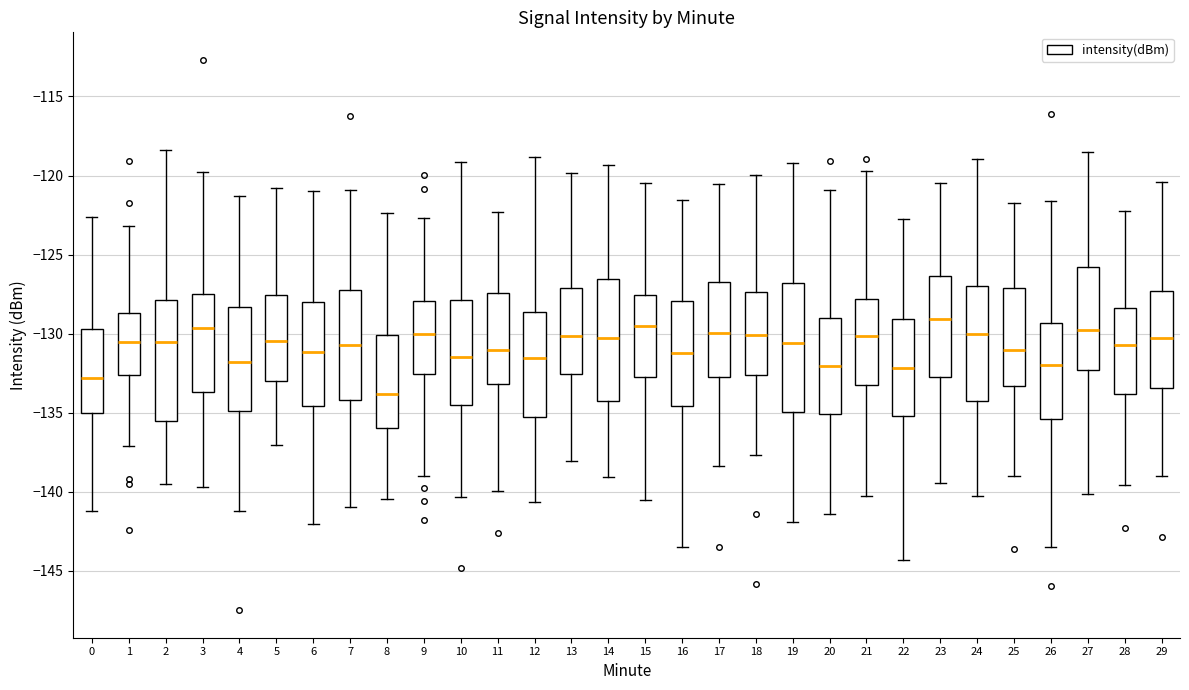

Reading left to right, transcribe this box plot: for each box, give where its median line is, the range the box spans, and where its two whiskers end, as read against the y-axis. The values are not printed on the chart, so give them approximately, as read against the axis.

0: median -133.0, box -135.0 to -129.5, whiskers -141.0 to -122.5
1: median -130.5, box -132.5 to -128.5, whiskers -137.0 to -123.0
2: median -130.5, box -135.5 to -128.0, whiskers -139.5 to -118.5
3: median -129.5, box -133.5 to -127.5, whiskers -139.5 to -120.0
4: median -132.0, box -135.0 to -128.5, whiskers -141.0 to -121.5
5: median -130.5, box -133.0 to -127.5, whiskers -137.0 to -121.0
6: median -131.0, box -134.5 to -128.0, whiskers -142.0 to -121.0
7: median -131.0, box -134.0 to -127.0, whiskers -141.0 to -121.0
8: median -134.0, box -136.0 to -130.0, whiskers -140.5 to -122.5
9: median -130.0, box -132.5 to -128.0, whiskers -139.0 to -122.5
10: median -131.5, box -134.5 to -128.0, whiskers -140.5 to -119.0
11: median -131.0, box -133.0 to -127.5, whiskers -140.0 to -122.5
12: median -131.5, box -135.5 to -128.5, whiskers -140.5 to -119.0
13: median -130.0, box -132.5 to -127.0, whiskers -138.0 to -120.0
14: median -130.5, box -134.5 to -126.5, whiskers -139.0 to -119.5
15: median -129.5, box -133.0 to -127.5, whiskers -140.5 to -120.5
16: median -131.0, box -134.5 to -128.0, whiskers -143.5 to -121.5
17: median -130.0, box -132.5 to -127.0, whiskers -138.5 to -120.5
18: median -130.0, box -132.5 to -127.5, whiskers -137.5 to -120.0
19: median -130.5, box -135.0 to -127.0, whiskers -142.0 to -119.0
20: median -132.0, box -135.0 to -129.0, whiskers -141.5 to -121.0
21: median -130.0, box -133.5 to -128.0, whiskers -140.5 to -119.5
22: median -132.0, box -135.0 to -129.0, whiskers -144.5 to -123.0
23: median -129.0, box -133.0 to -126.5, whiskers -139.5 to -120.5
24: median -130.0, box -134.5 to -127.0, whiskers -140.5 to -119.0
25: median -131.0, box -133.5 to -127.0, whiskers -139.0 to -121.5
26: median -132.0, box -135.5 to -129.5, whiskers -143.5 to -121.5
27: median -130.0, box -132.5 to -126.0, whiskers -140.0 to -118.5
28: median -130.5, box -134.0 to -128.5, whiskers -139.5 to -122.0
29: median -130.5, box -133.5 to -127.5, whiskers -139.0 to -120.5